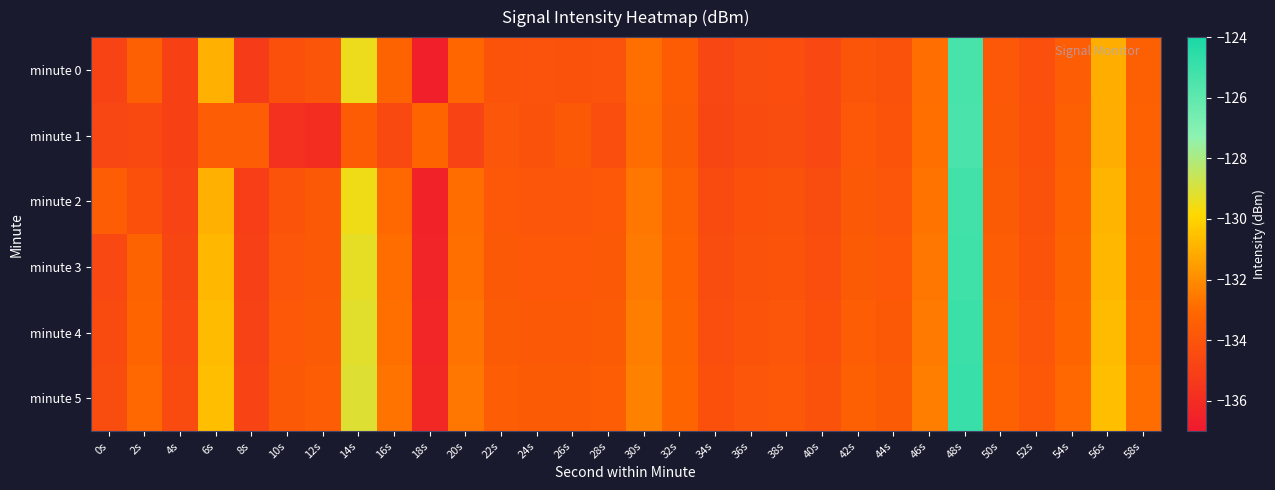

At which category does the chart reach its peak across all series?

48s